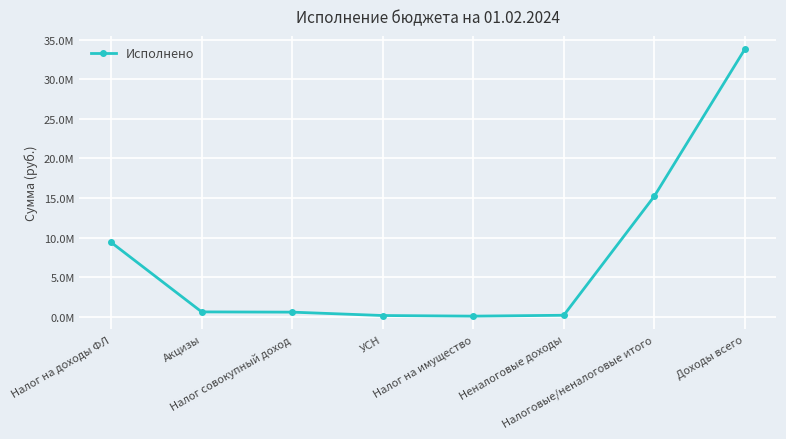

Is this an area chart (filled region under the line)?

No